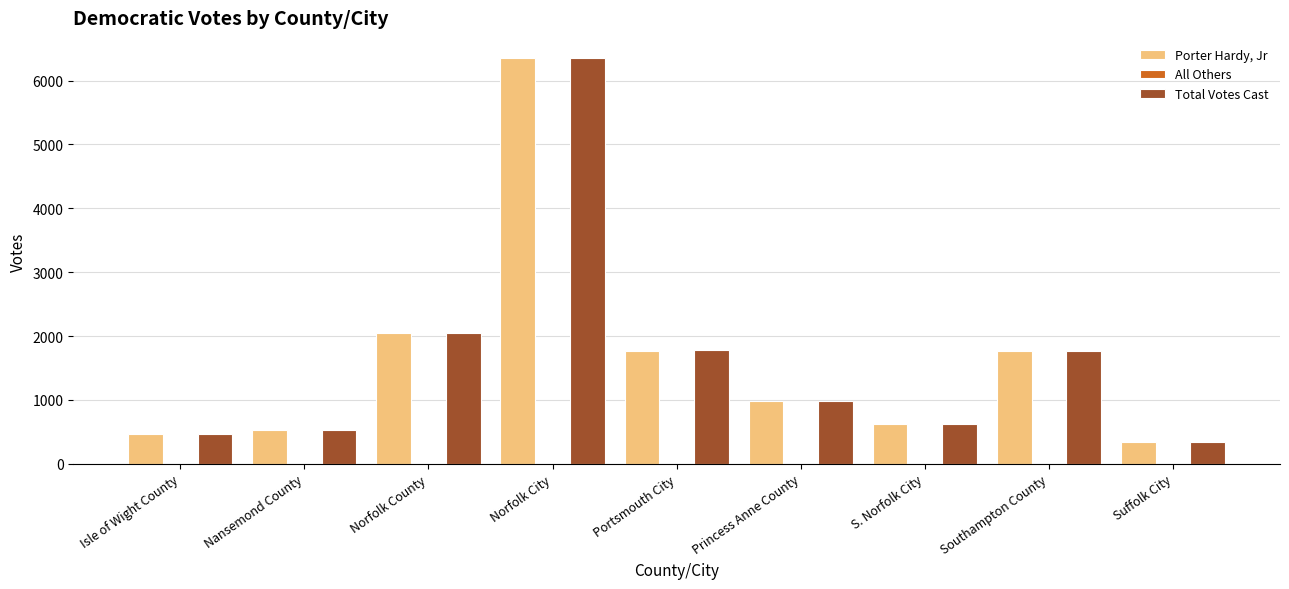

The Porter Hardy, Jr series shows 979 at Princess Anne County. True or false?

True